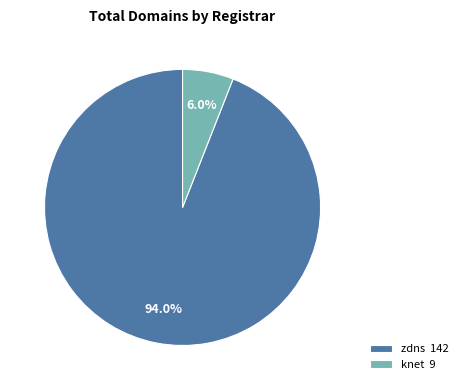

Between knet 9 and zdns 142, which is larger?

zdns 142